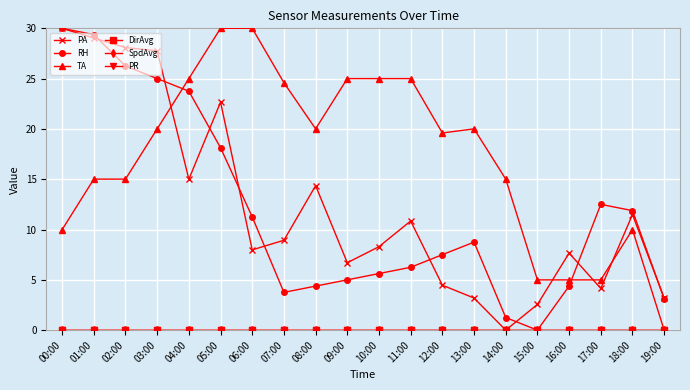

Is this an area chart (filled region under the line)?

No